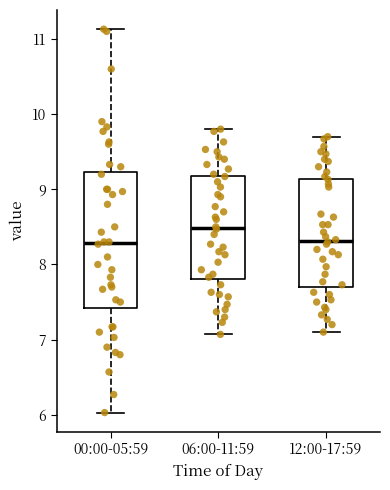

Reading left to right, read every box against the y-axis: the position of its median line, the range the box covers, and the ends of its whiskers. The values are not printed on the chart, so give them approximately, as read against the axis.

00:00-05:59: median 8.3, box 7.4 to 9.2, whiskers 6.0 to 11.1
06:00-11:59: median 8.5, box 7.8 to 9.2, whiskers 7.1 to 9.8
12:00-17:59: median 8.3, box 7.7 to 9.1, whiskers 7.1 to 9.7